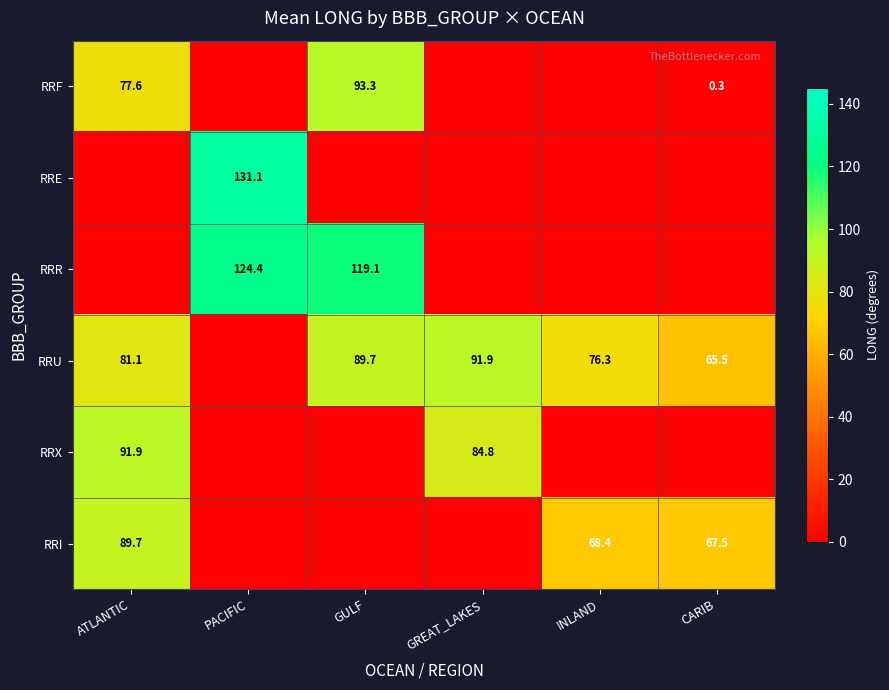

Is it true that RRR equals 119.1 at GULF?

True